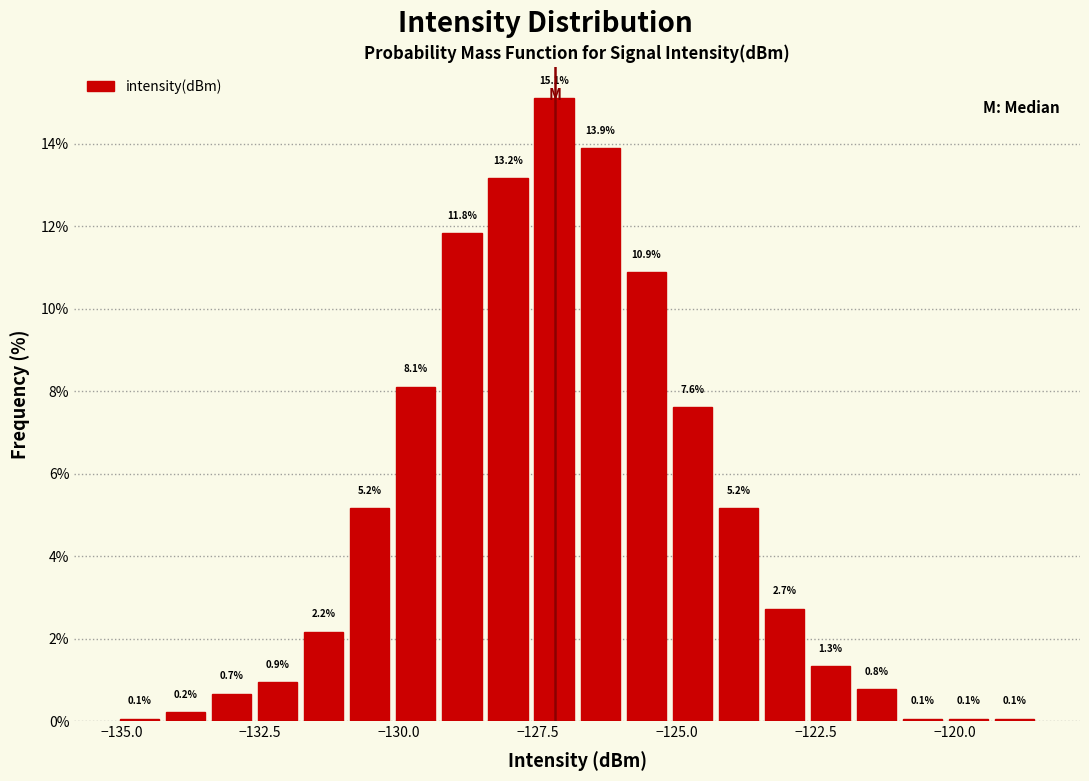

Around what value on the x-axis is the tallest bar? Give the approximate position of its centre, as read against the axis.

-127.0